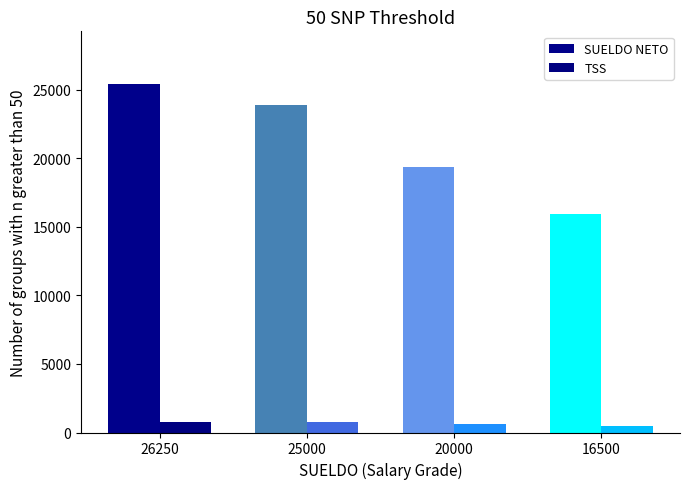

What is the minimum value for SUELDO NETO?

15950.8